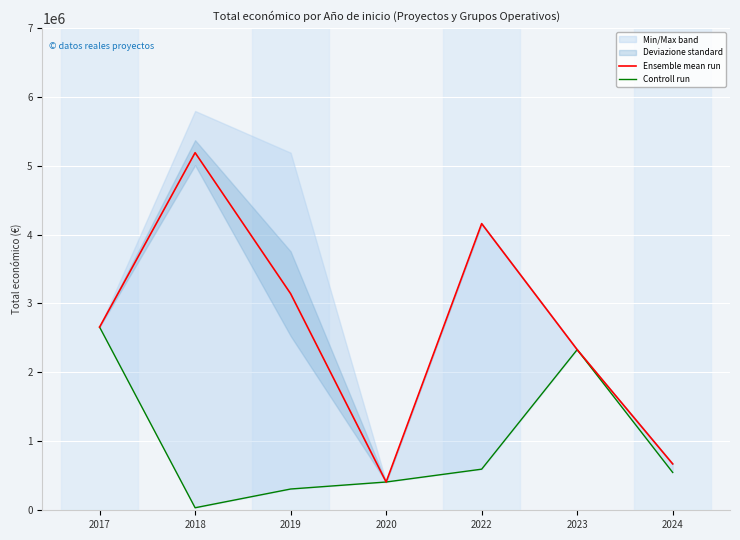

True or false: Controll run has a value of 308500 at 2019.

True